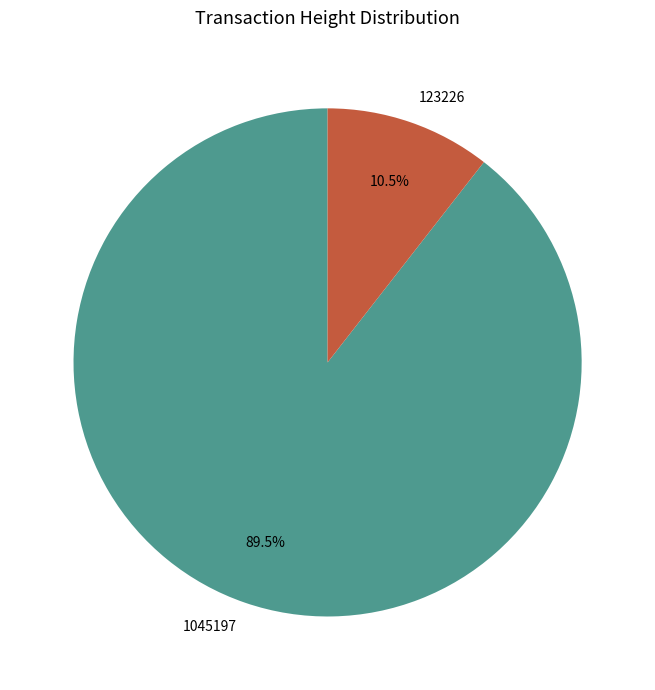

What is the total percentage of 1045197 and 123226?

100.0%